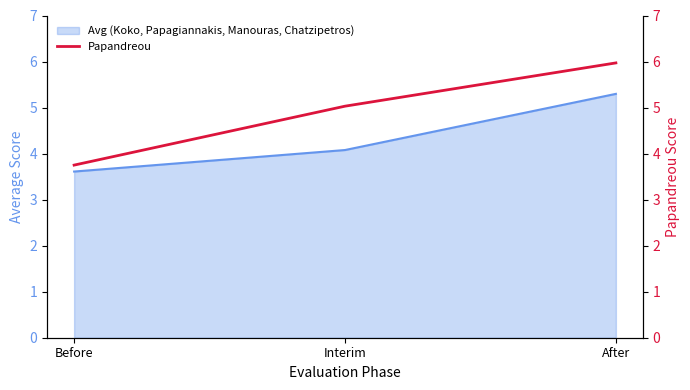

What position from the left is After?

3